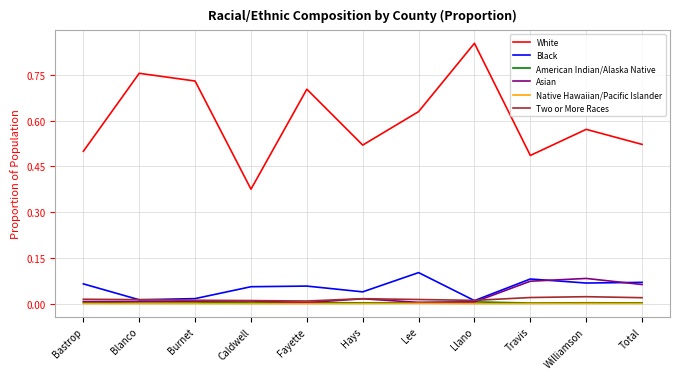

The Native Hawaiian/Pacific Islander series shows 0.0 at Caldwell. True or false?

True